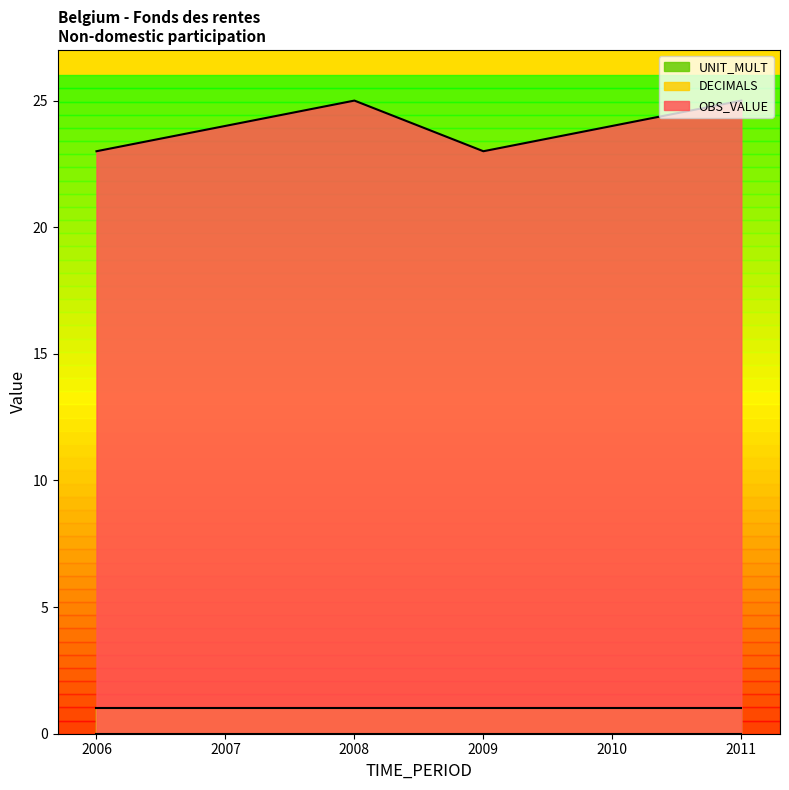

At which category is the sum across all series the highest?

2008